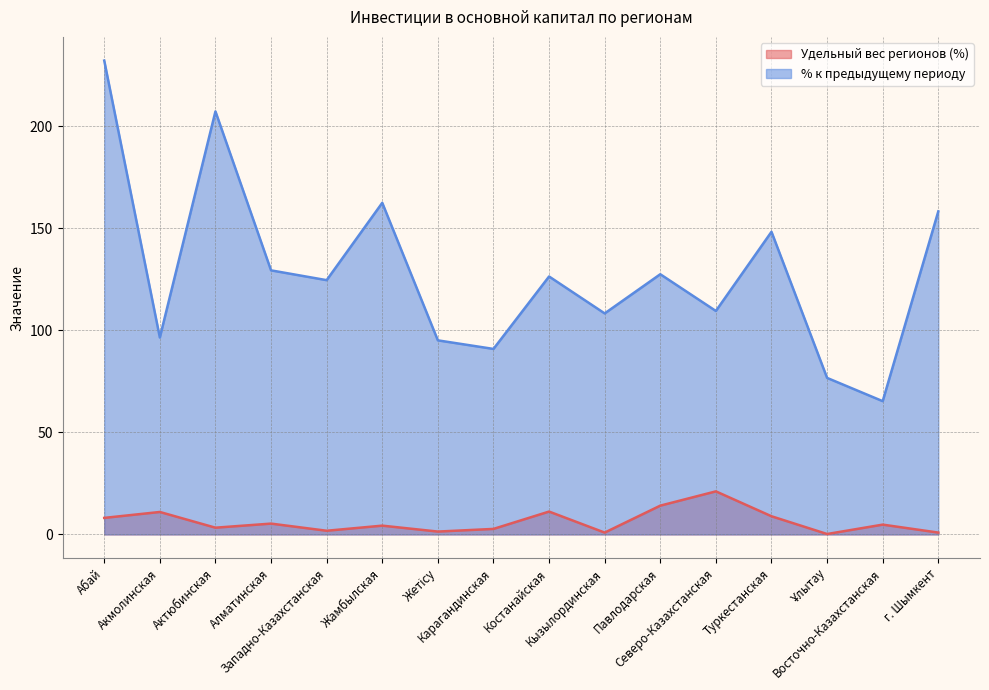

What is the minimum value for % к предыдущему периоду?

65.3